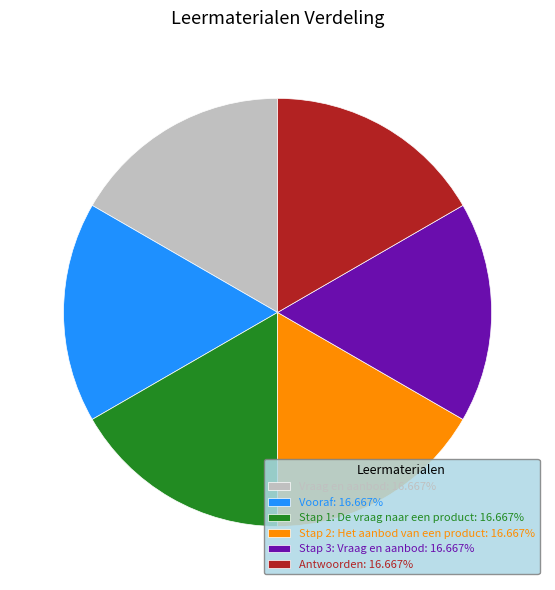

Approximately how many times larger is the value at Stap 2: Het aanbod van een product: 16.667% compared to Stap 1: De vraag naar een product: 16.667%?

1.0